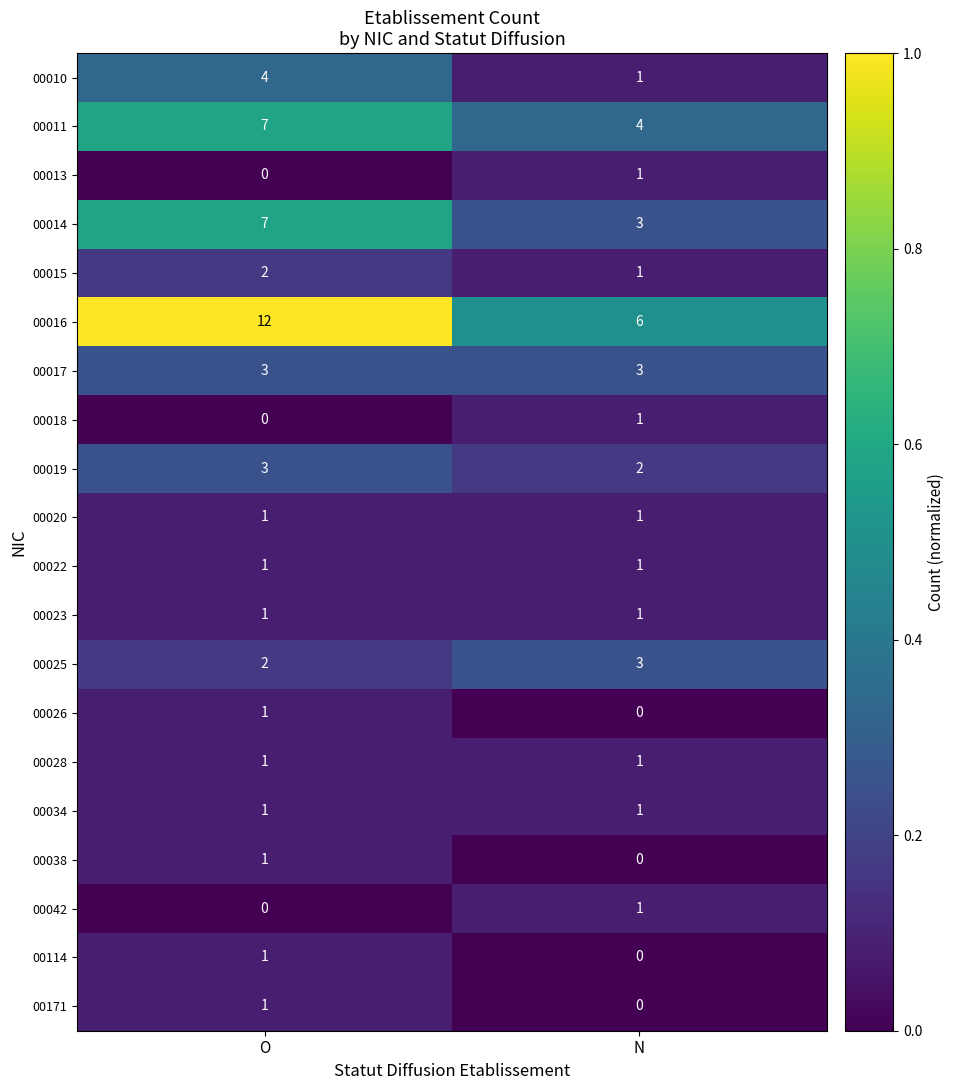

What is the sum of all 00019 values?

5